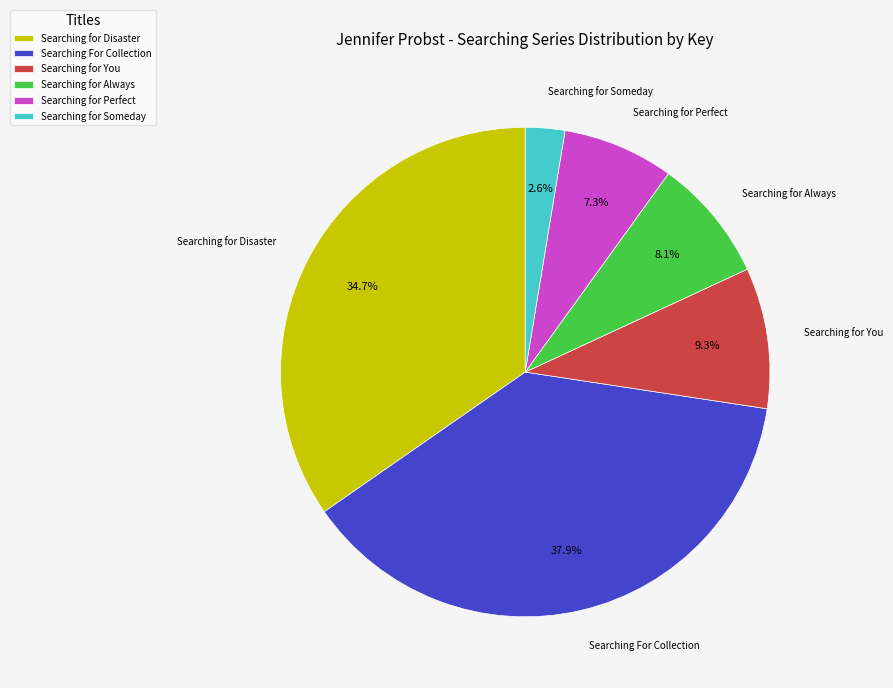

Combined, do Searching for Disaster and Searching for Perfect account for over 50%?

No